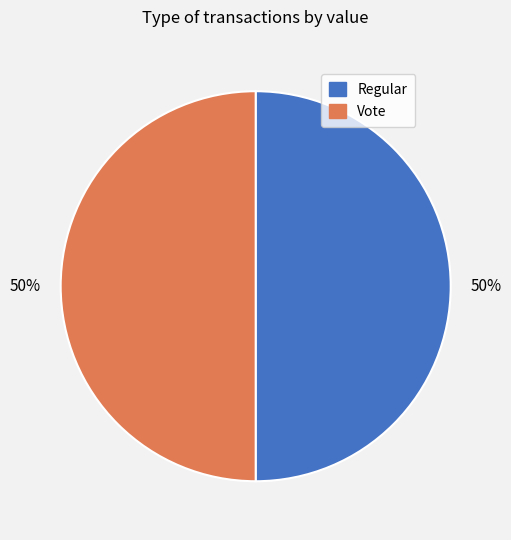

What is the ratio of the value at Regular to the value at Vote?

1.0